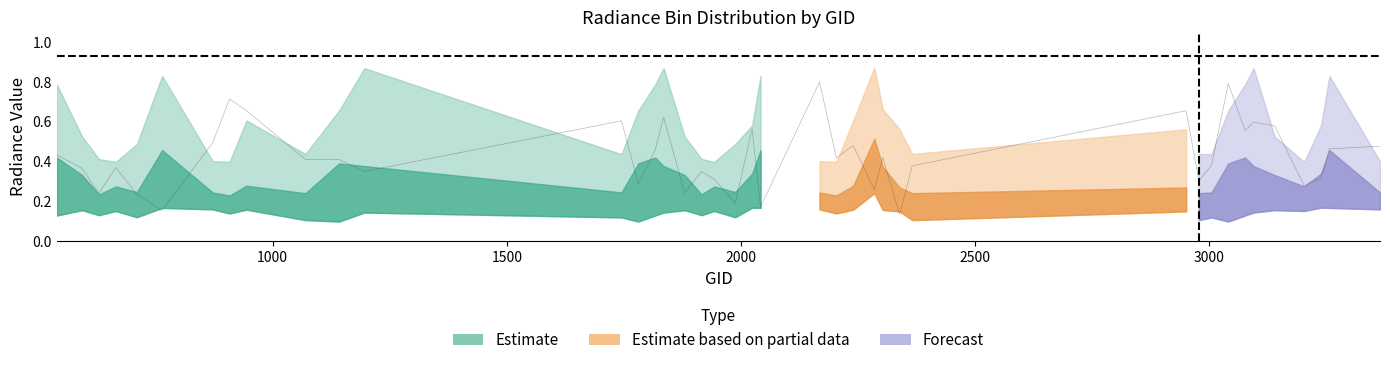

Where is the first local maximum for rade9_bin_mdn?

665